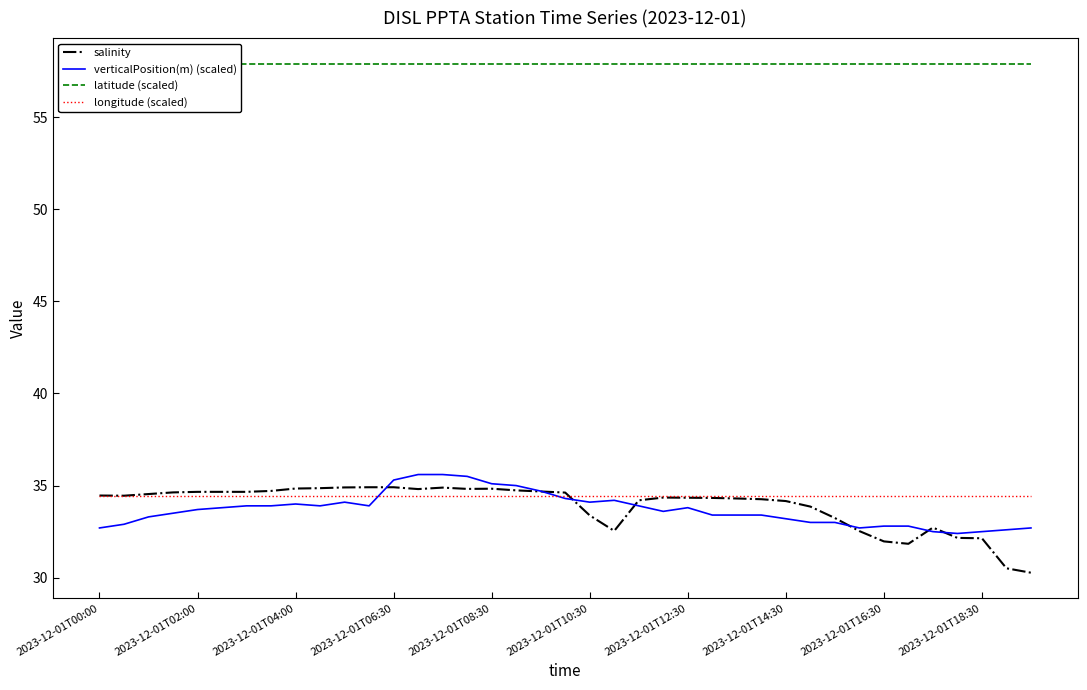

True or false: salinity has a value of 13.9 at 2023-12-01T06:30.

False